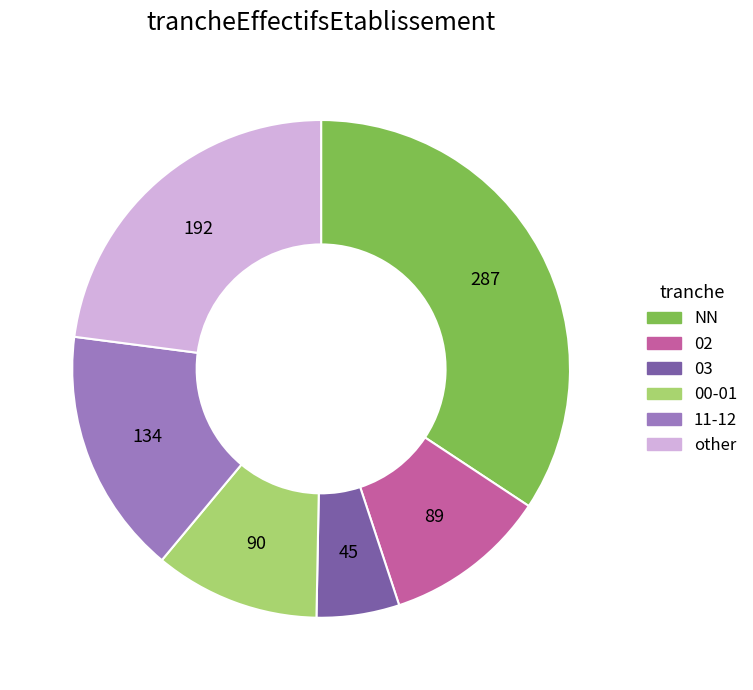

Between 00-01 and 03, which is larger?

00-01